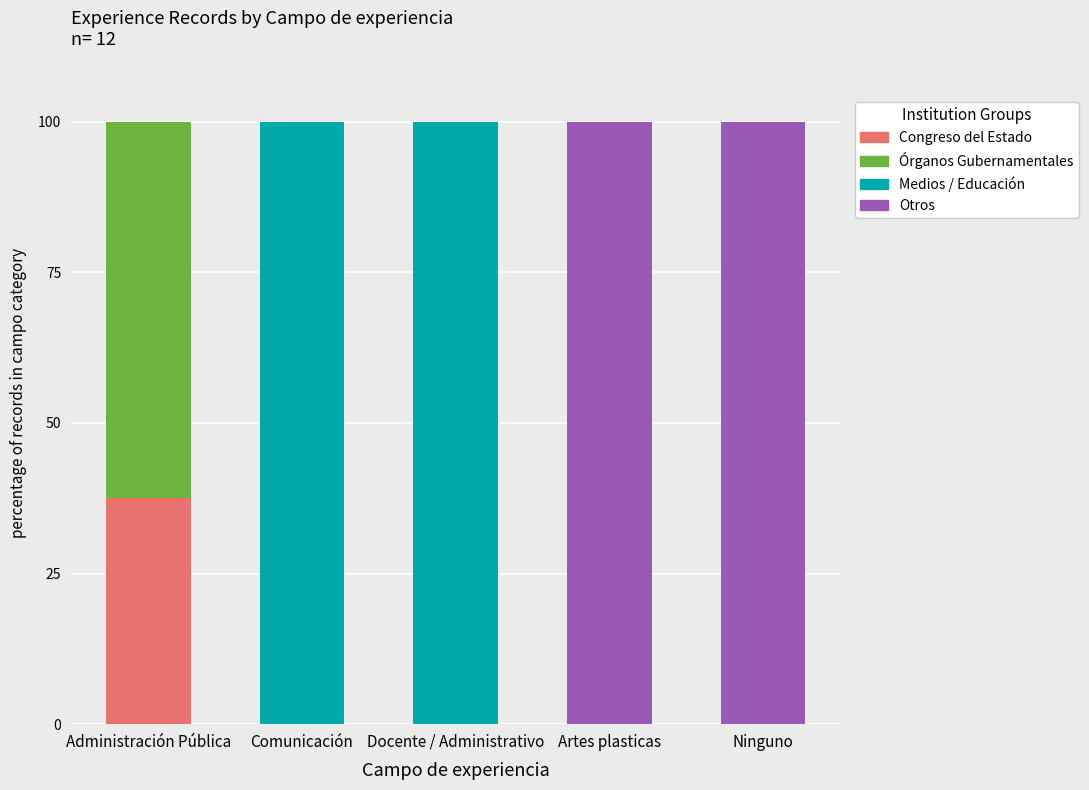

What is the maximum value for Congreso del Estado?

37.5